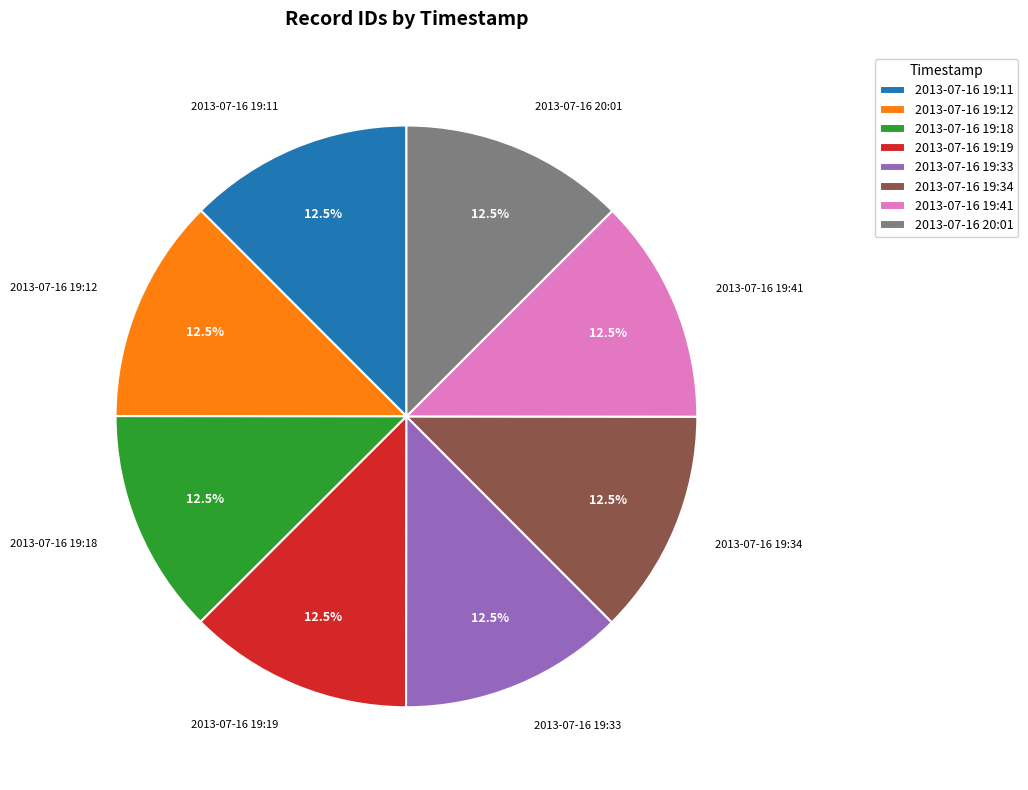

Is 2013-07-16 19:18 the majority of the pie?

No